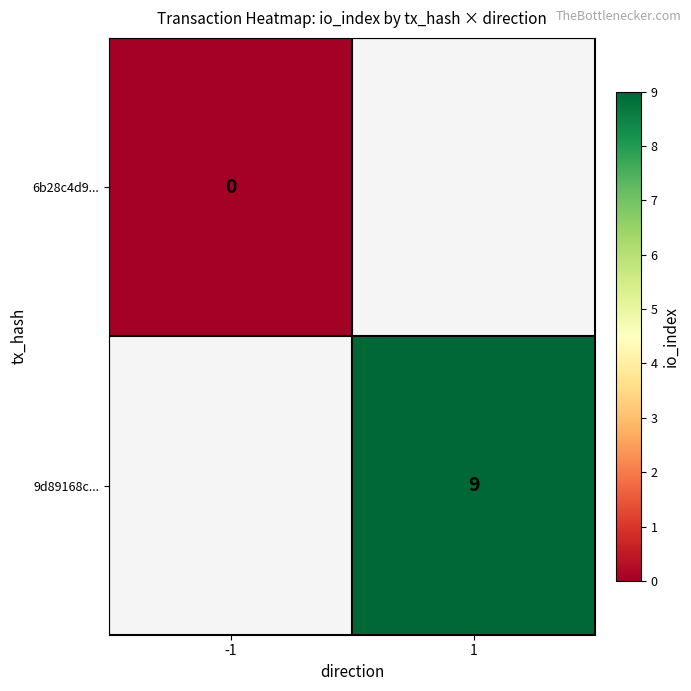

How many series are shown in this chart?

2